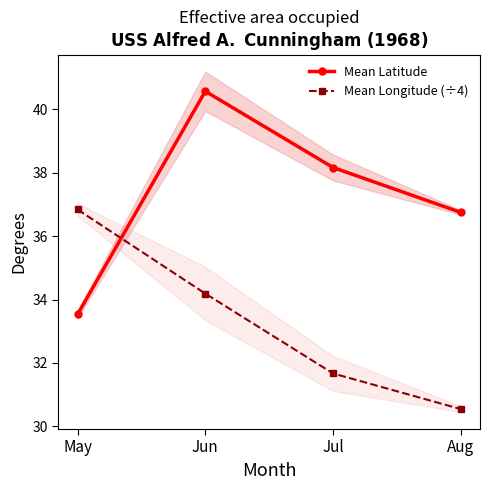

Which series has the largest total across all categories?

Mean Latitude